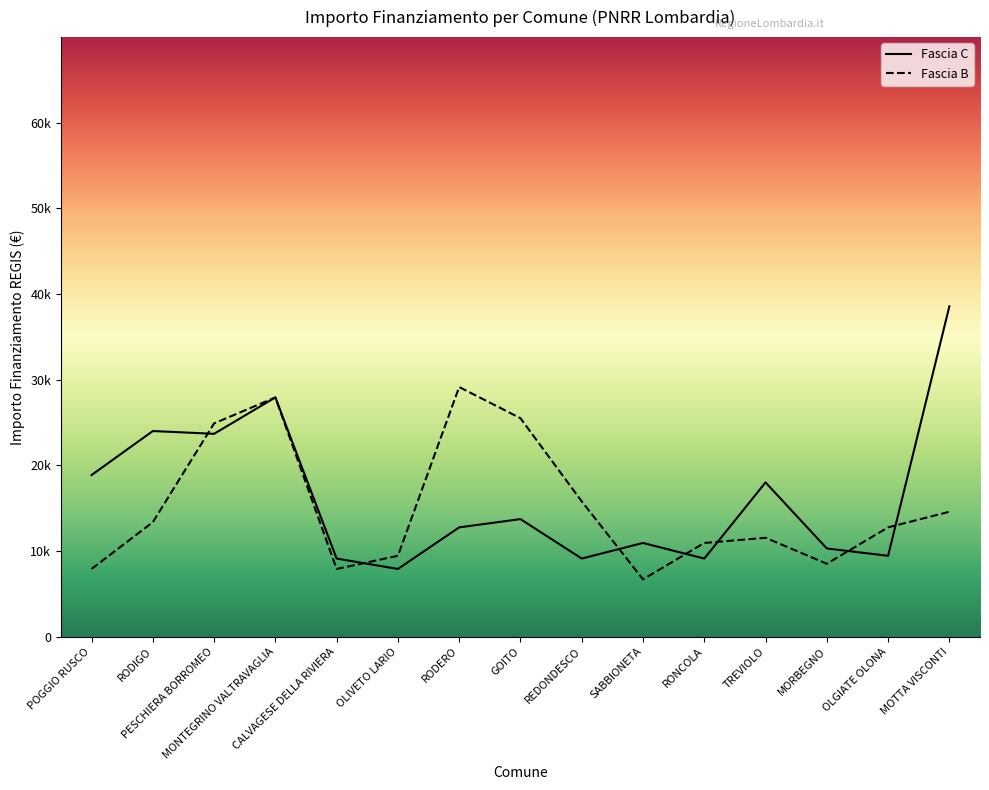

What position from the right is REDONDESCO?

7